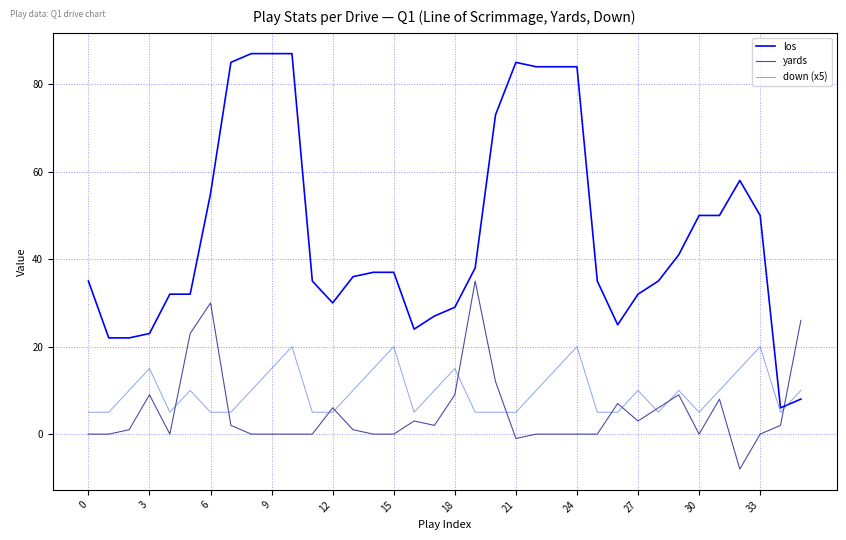

Which series has the largest total across all categories?

los